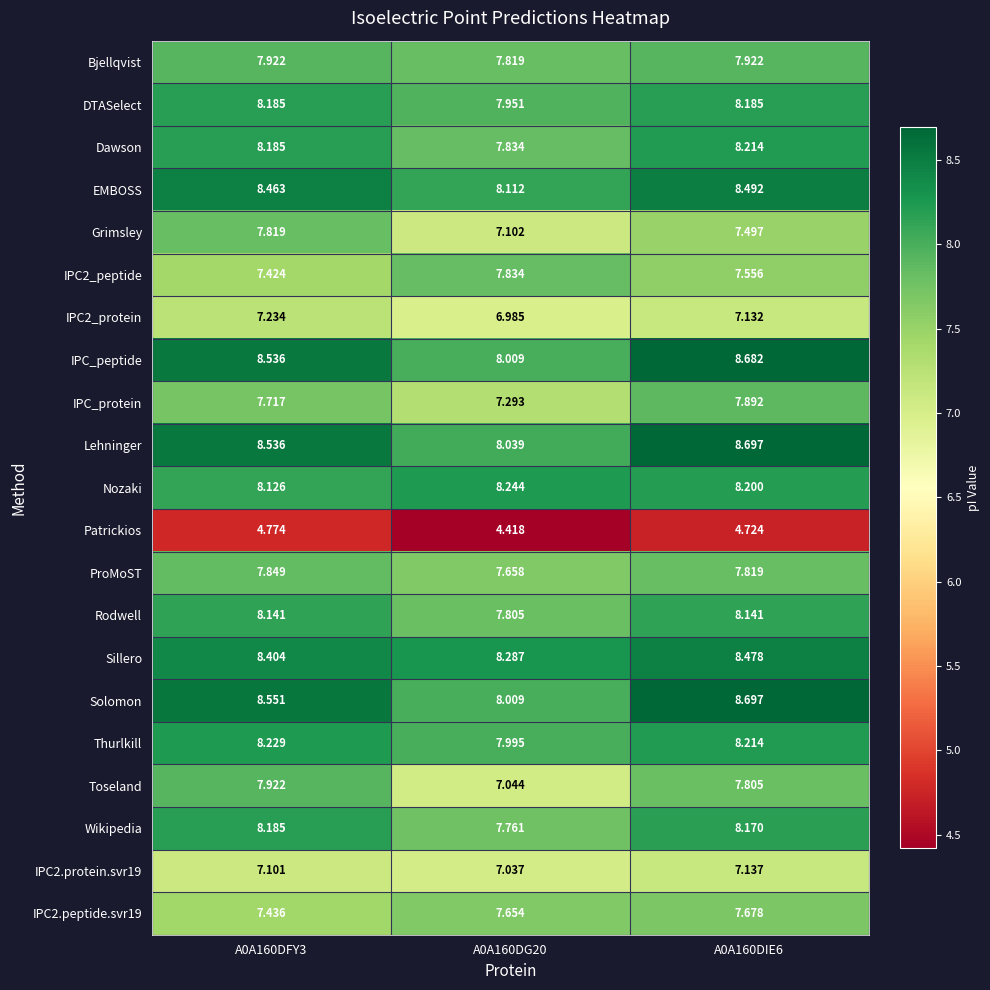

Which series has the largest range (max minus min)?

Toseland